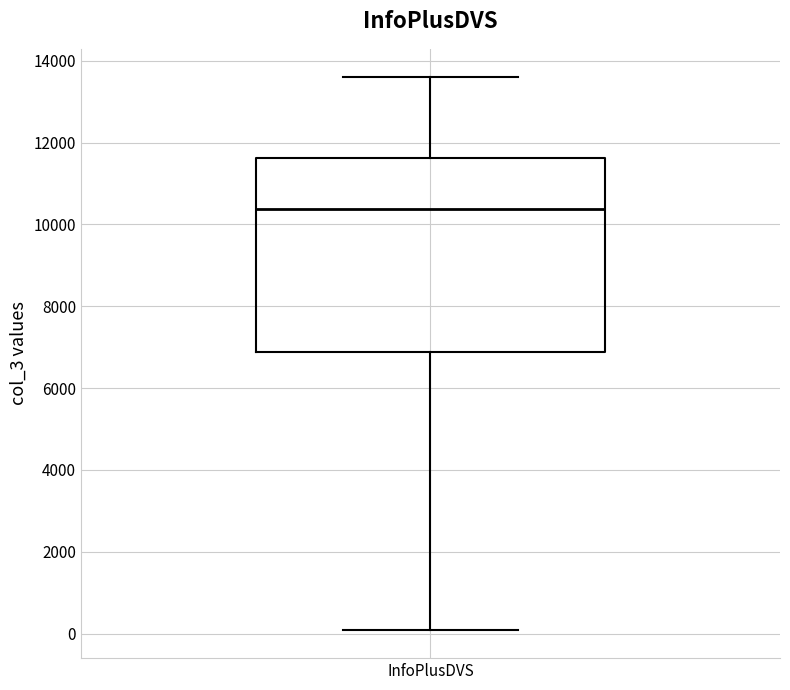

Read this box plot against the y-axis: the position of the median line, the range covered by the box, and the ends of both whiskers. The values are not printed on the chart, so give them approximately, as read against the axis.

median 10400, box 6800 to 11600, whiskers 0 to 13600